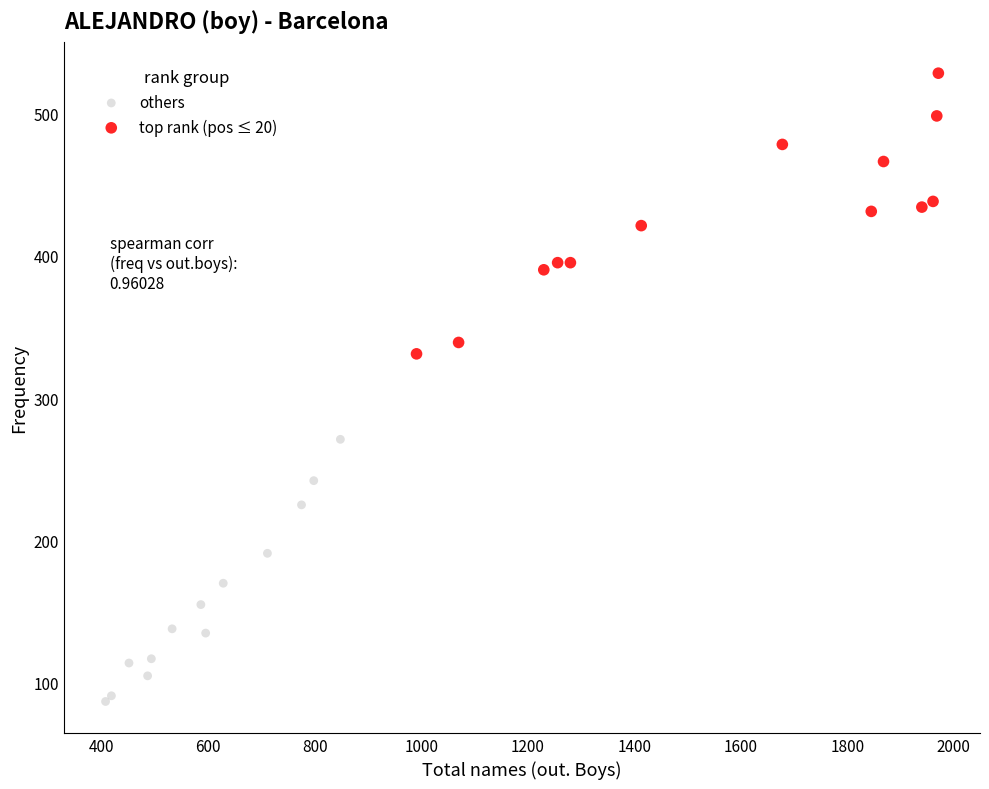

Which series contains the highest Y value?

top rank (pos ≤ 20)